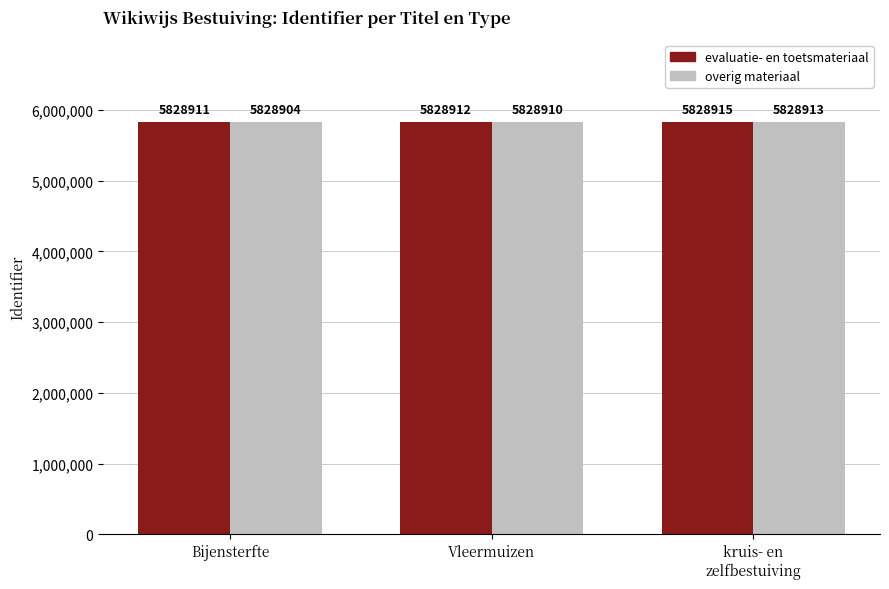

What are all the series names shown in the legend?

evaluatie- en toetsmateriaal, overig materiaal